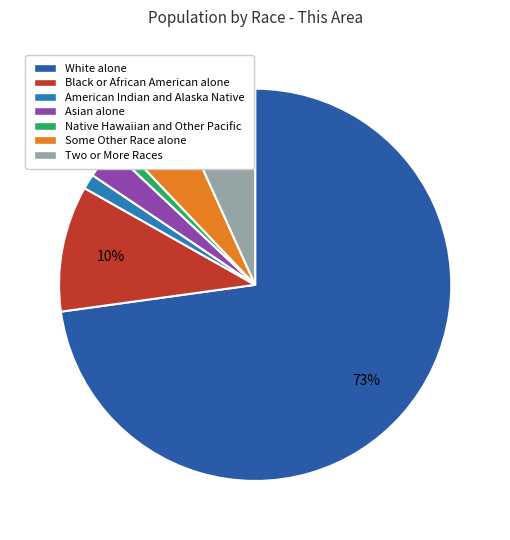

True or false: Native Hawaiian and Other Pacific accounts for 1% of the total.

True